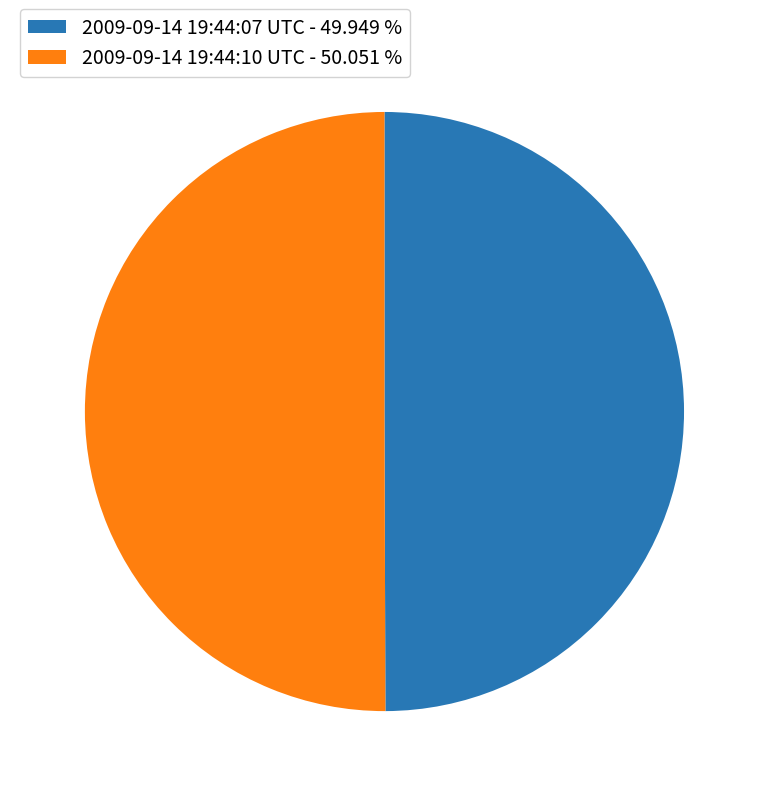

Combined, do 2009-09-14 19:44:07 UTC - 49.949 % and 2009-09-14 19:44:10 UTC - 50.051 % account for over 50%?

Yes